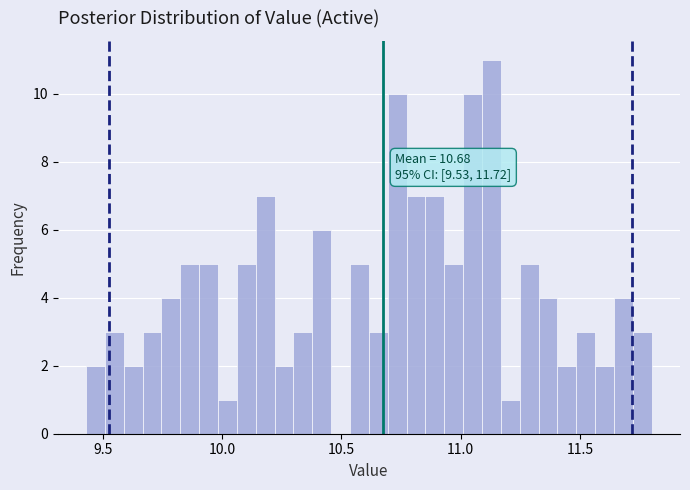

Around what value on the x-axis is the tallest bar? Give the approximate position of its centre, as read against the axis.

11.15